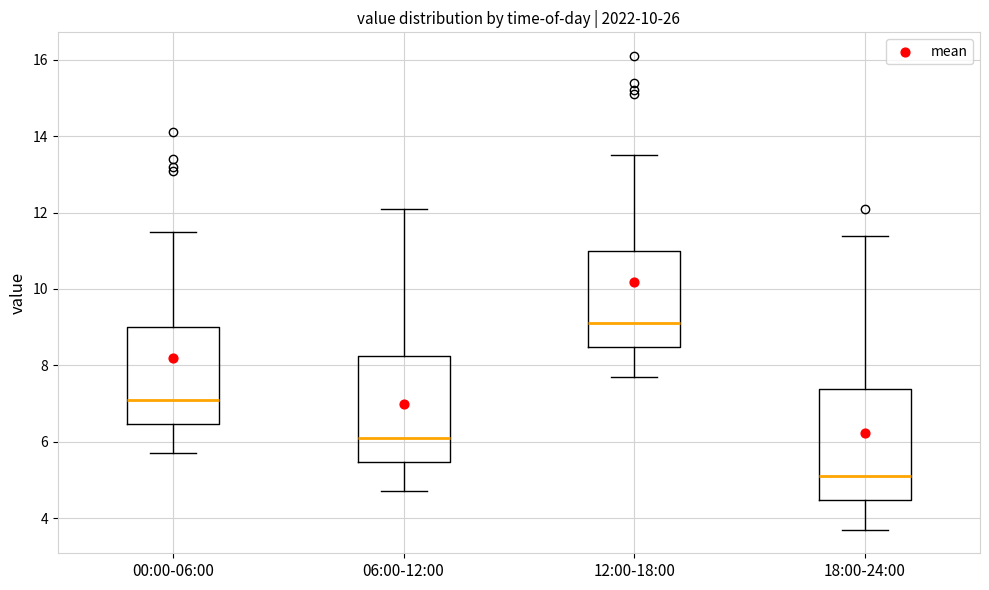

Which box has the highest median line?

12:00-18:00